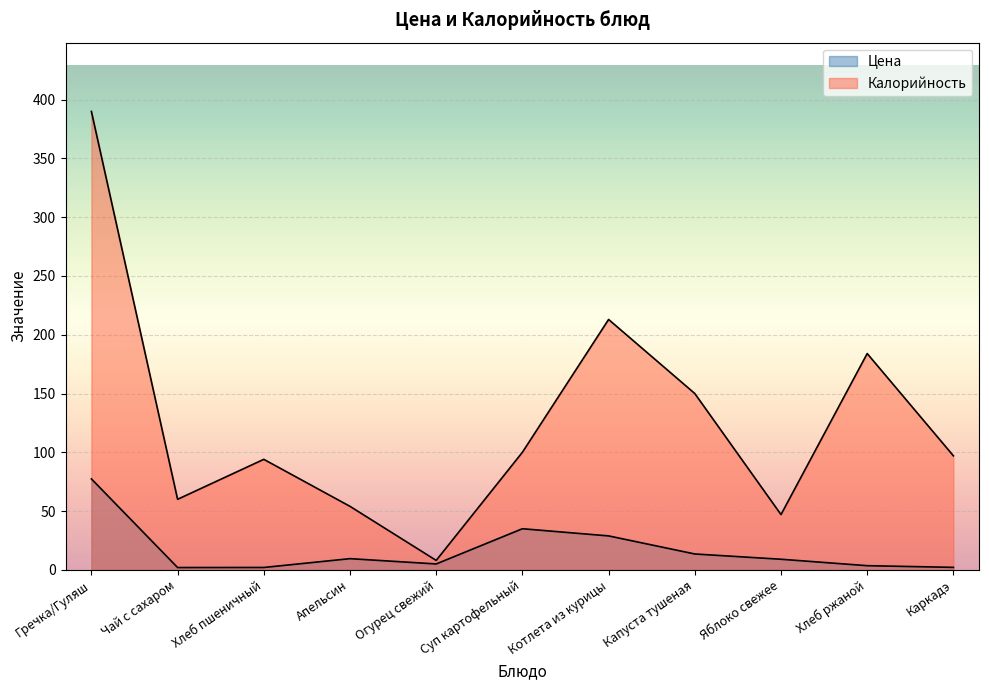

Does the chart display data point markers on the line(s)?

No